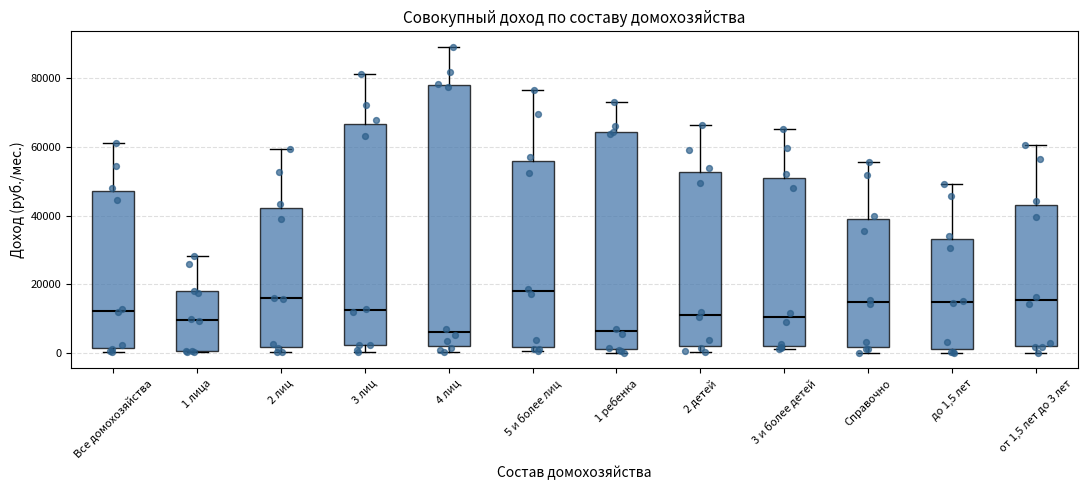

Where is the lower edge of the box for 4 лиц on the y-axis? The values are not printed on the chart, so give them approximately, as read against the axis.

2000